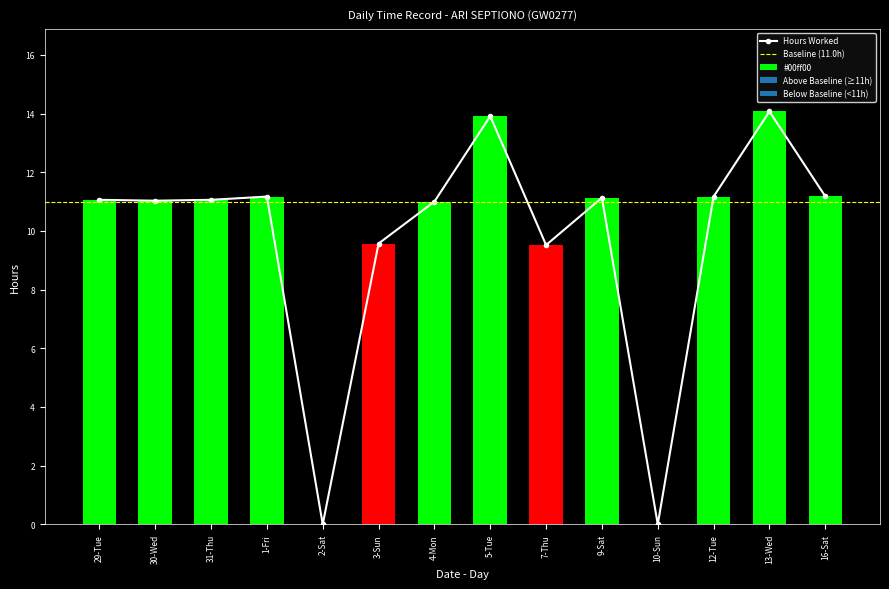

Which label corresponds to the largest value in the chart?

13-Wed